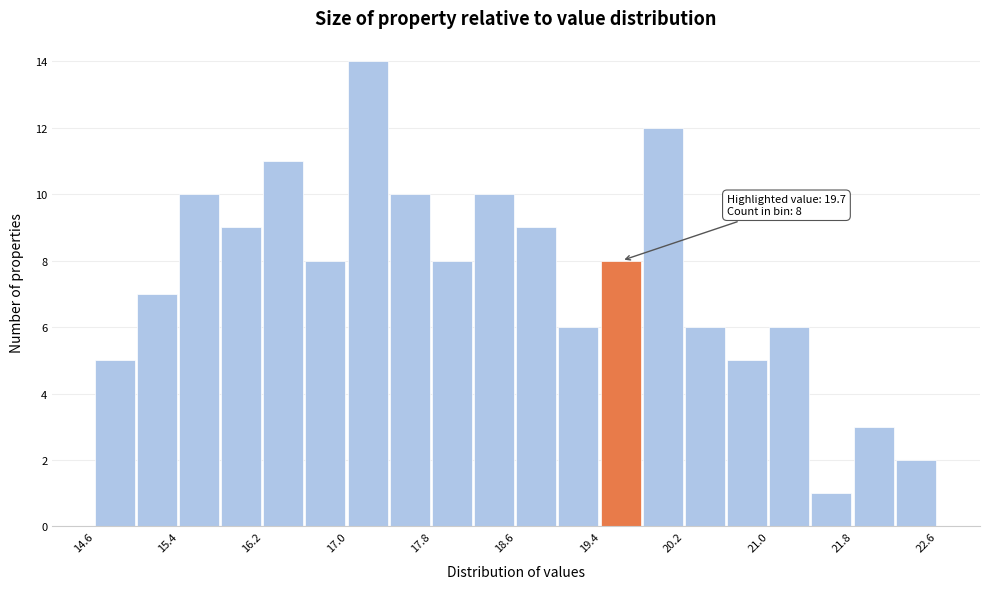

Which range on the x-axis has the tallest bar?

17.0 to 17.4